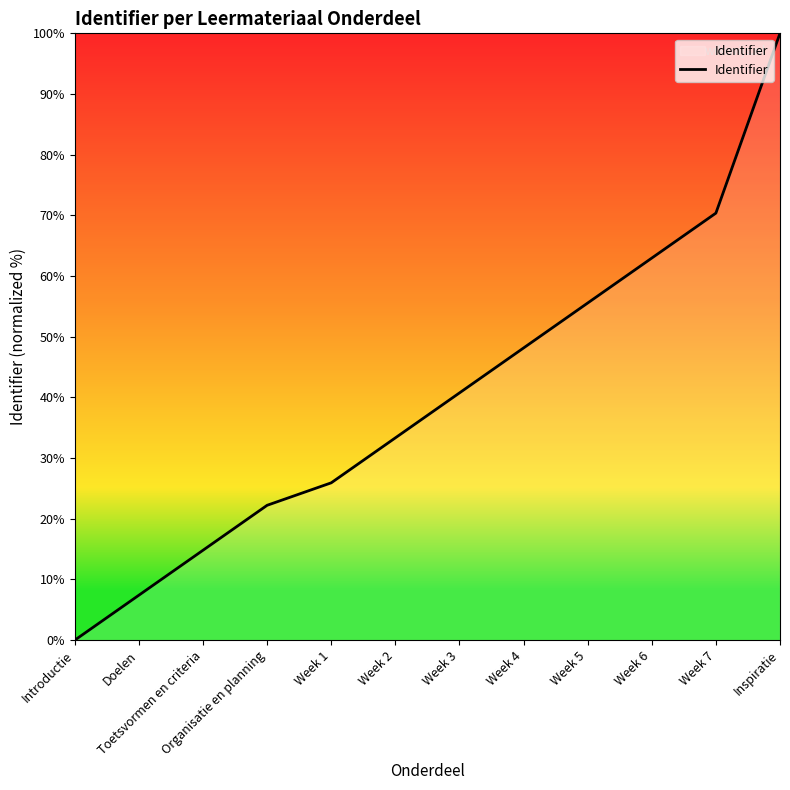

Which has a higher value, Week 2 or Week 5?

Week 5